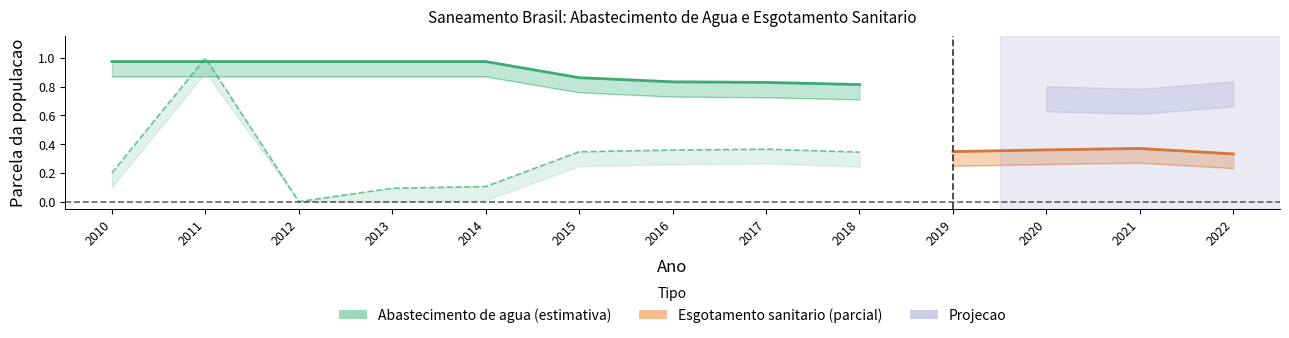

After their last crossing, which series has the higher values: Parcela com abastecimento de agua or Parcela com esgotamento sanitario?

Parcela com abastecimento de agua